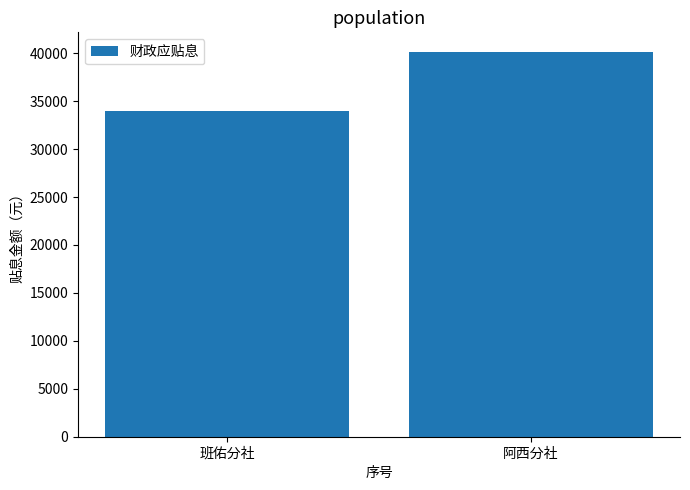

What is the difference between the values at 班佑分社 and 阿西分社?

6193.1